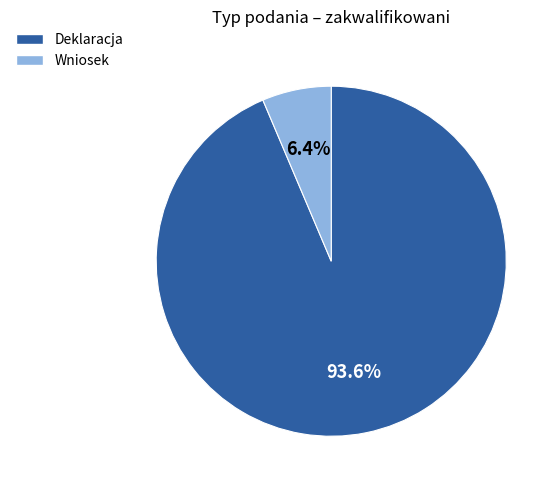

What is the majority slice?

Deklaracja